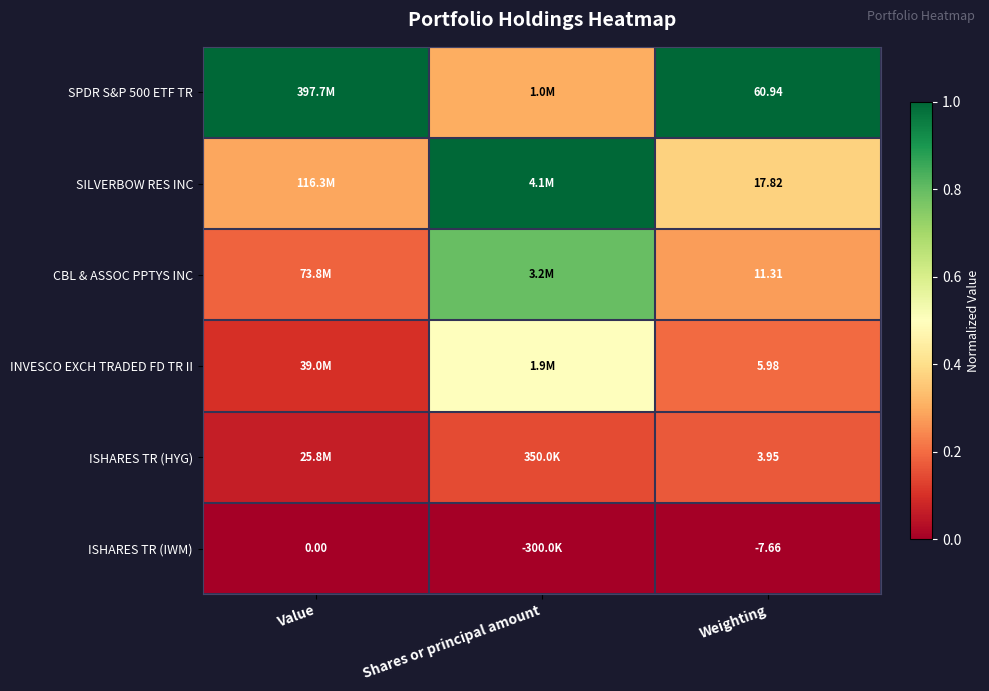

True or false: SPDR S&P 500 ETF TR has a value of 1.0 at Weighting.

True